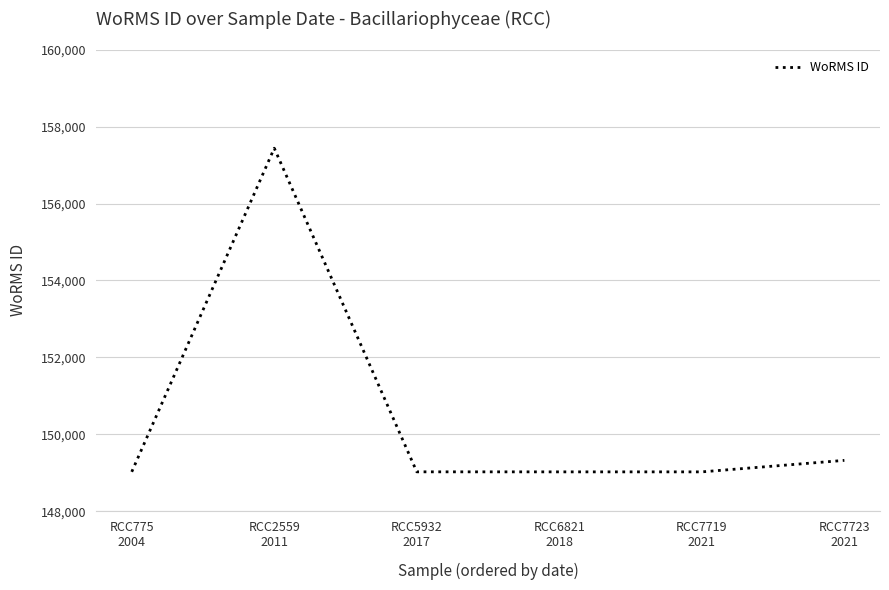

Count the number of data series in this chart.

1